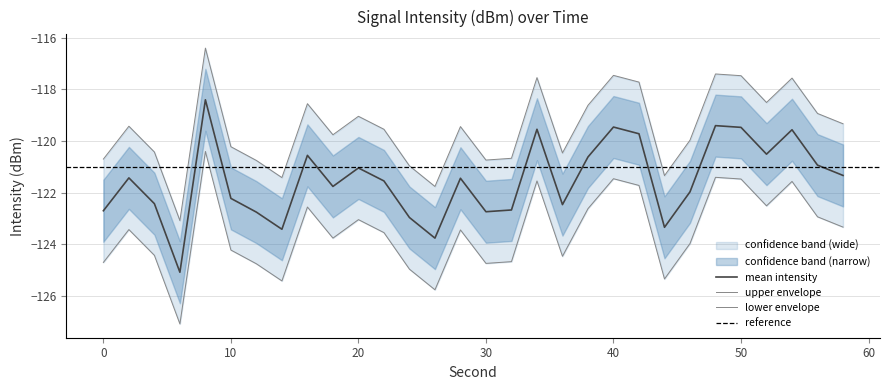

What value does the lower_band series have at 4?

-124.4